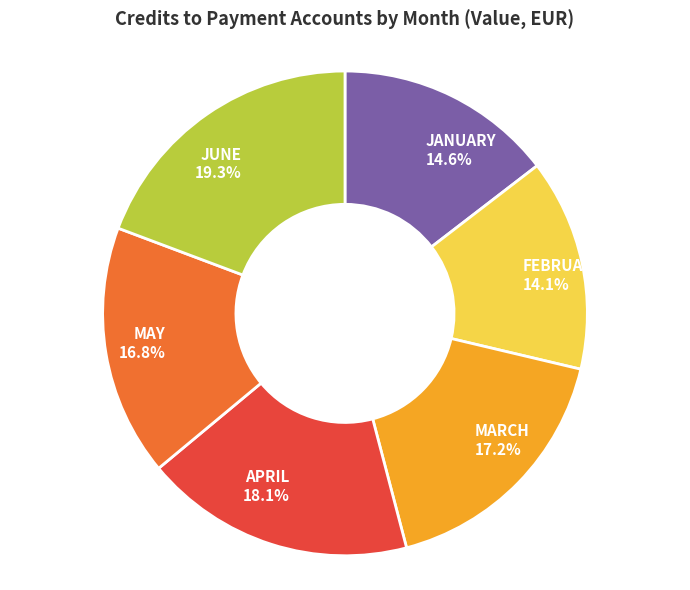

To the nearest percent, what is the average slice percentage?

17%